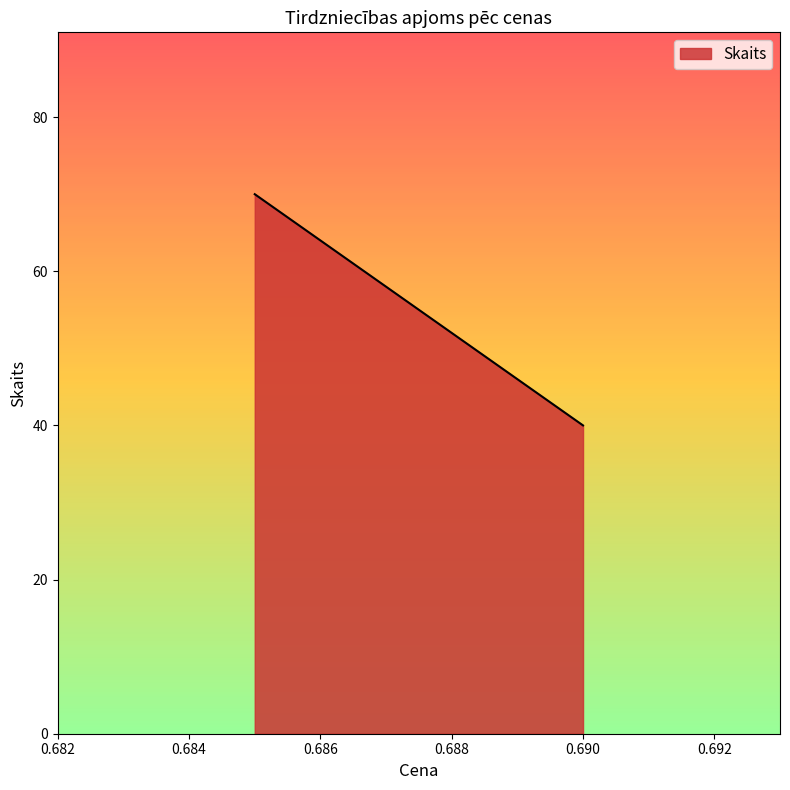

What is the smallest value displayed?

40